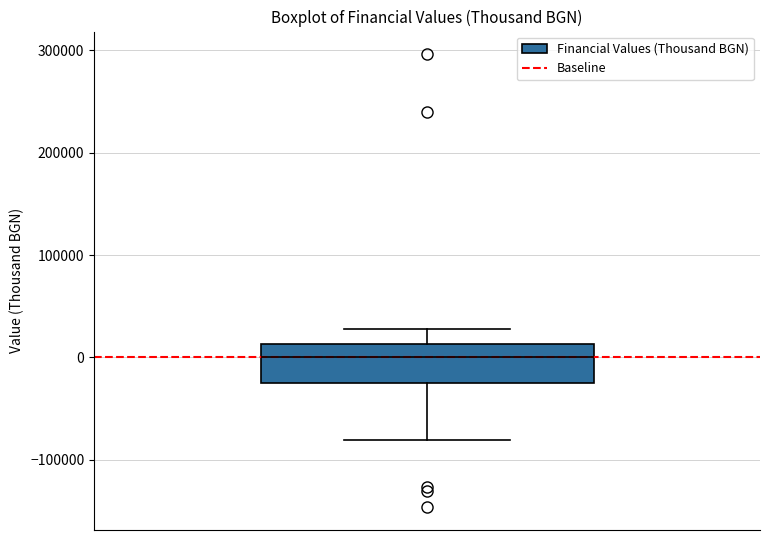

Transcribe this box plot: give where the median line is, the range the box spans, and where the two whiskers end, as read against the y-axis. The values are not printed on the chart, so give them approximately, as read against the axis.

median 0, box -30000 to 10000, whiskers -80000 to 30000